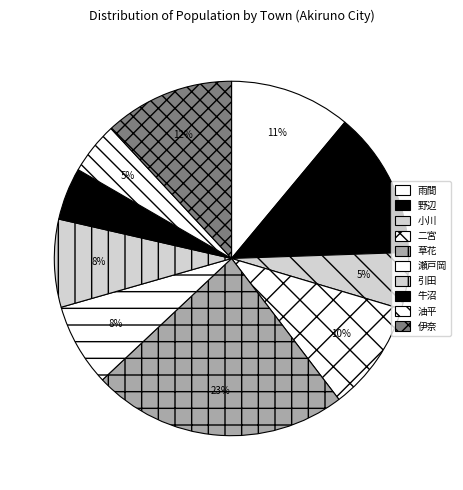

To the nearest percent, what is the difference between the largest and smallest slice percentages?

19%